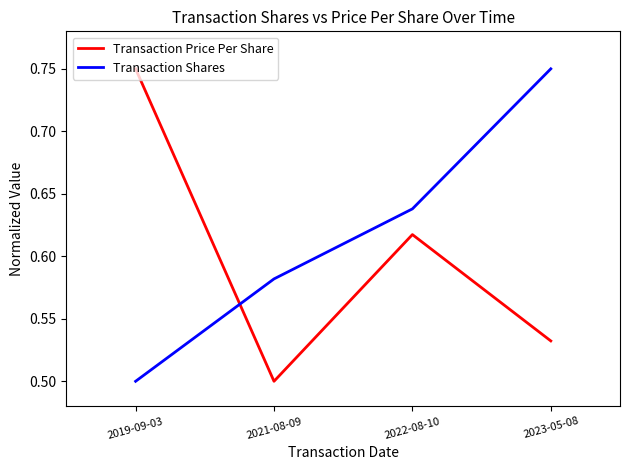

True or false: Transaction Shares has a value of 0.2 at 2022-08-10.

False